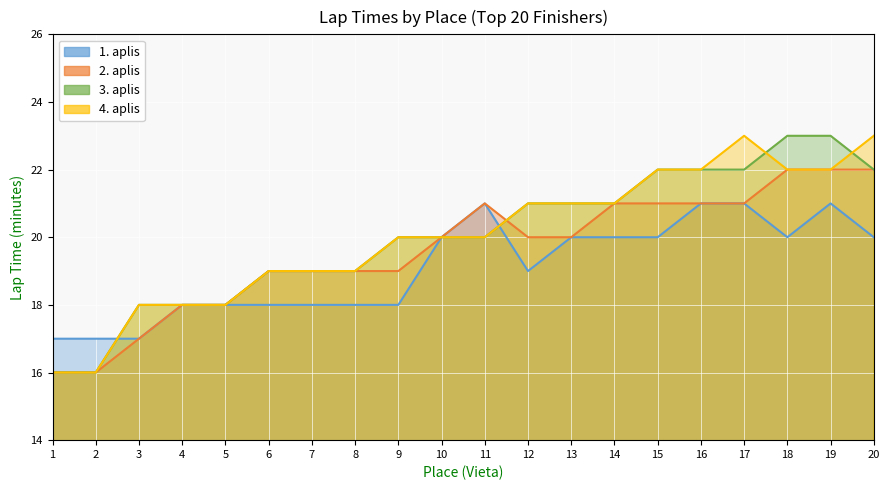

How many values in the 1. aplis series exceed 20?

4